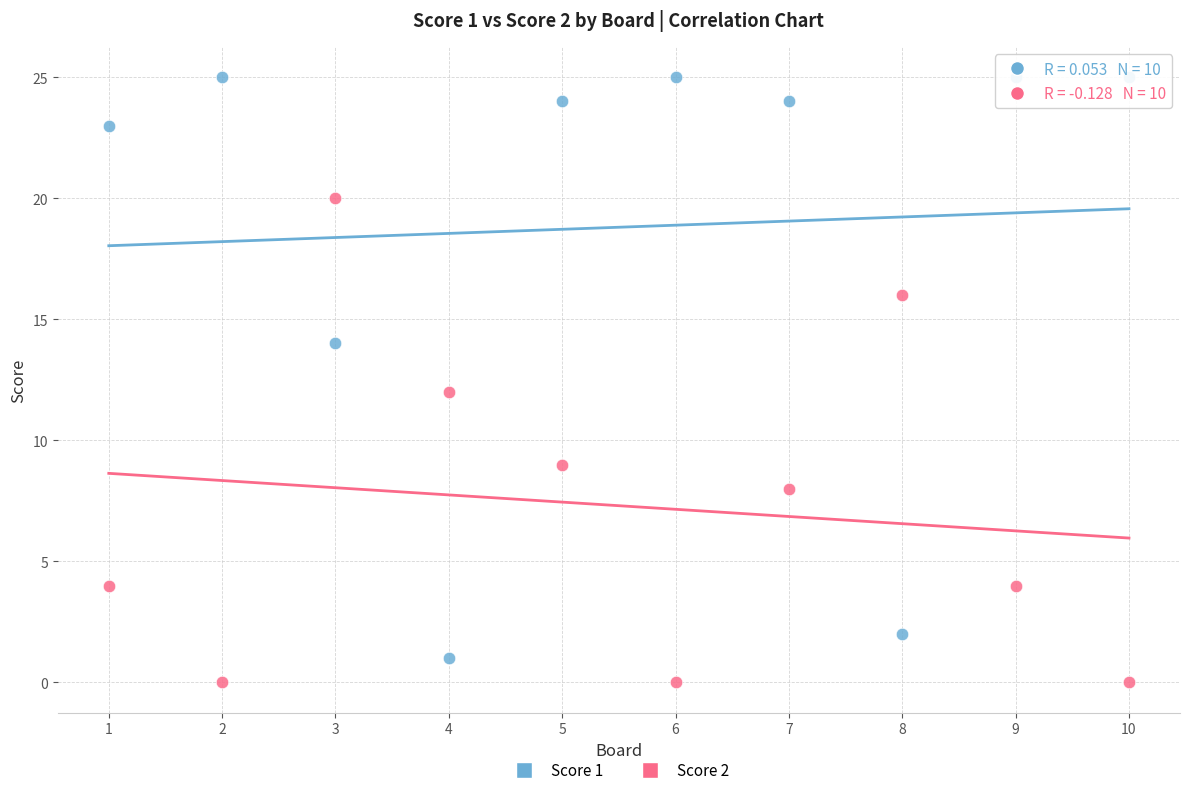

Across all data points, what is the range of X values (max minus min)?

9